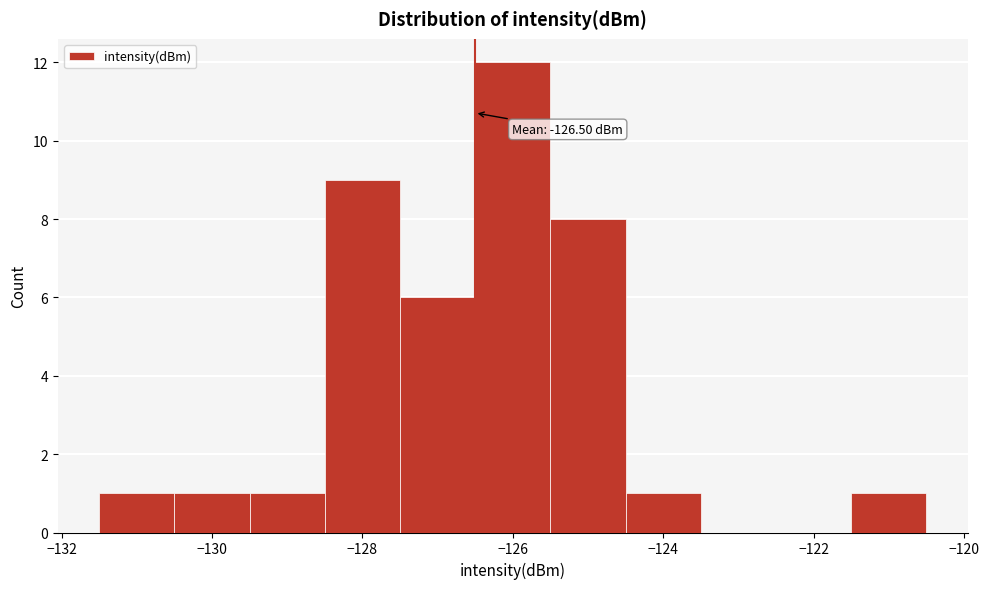

Over which range of the x-axis is the bar tallest?

-126.5 to -125.5